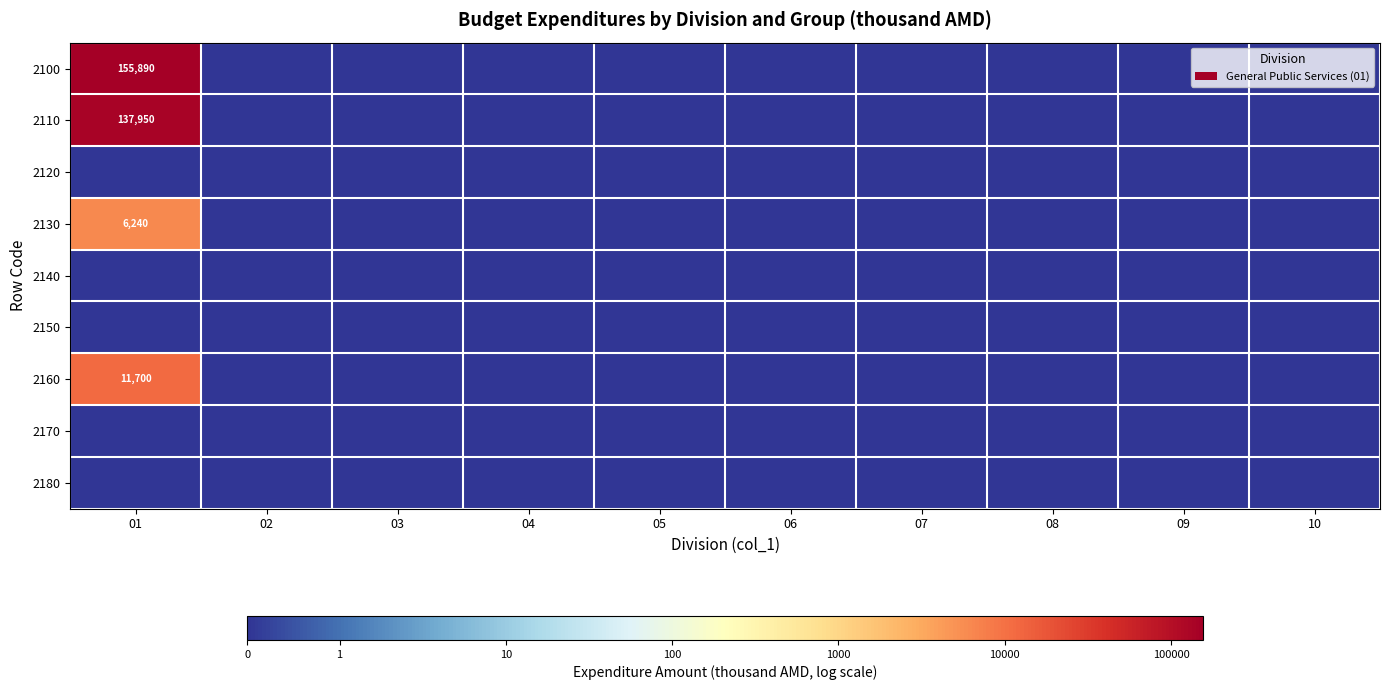

Is the value of 2130 at 07 greater than the value of 2120 at 09?

No